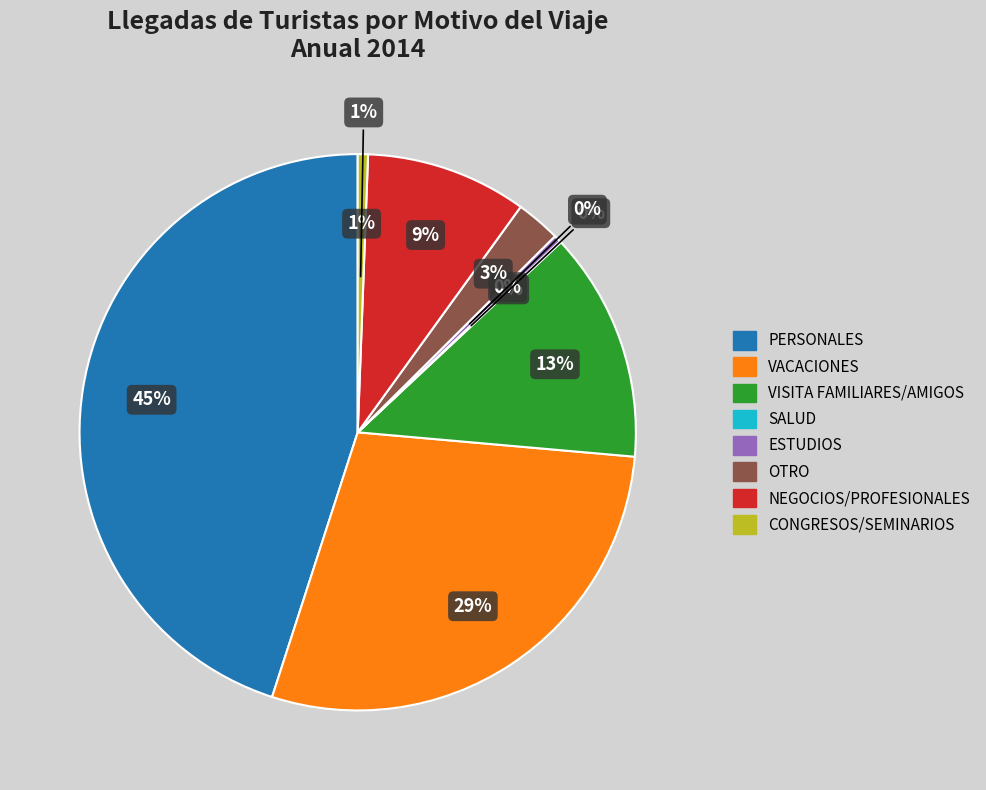

Does any single category account for the majority?

No